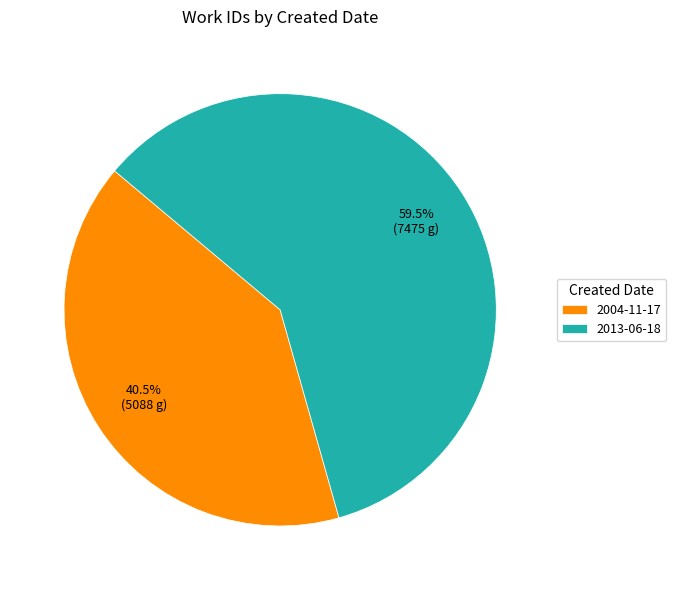

Is 2013-06-18 the majority of the pie?

Yes